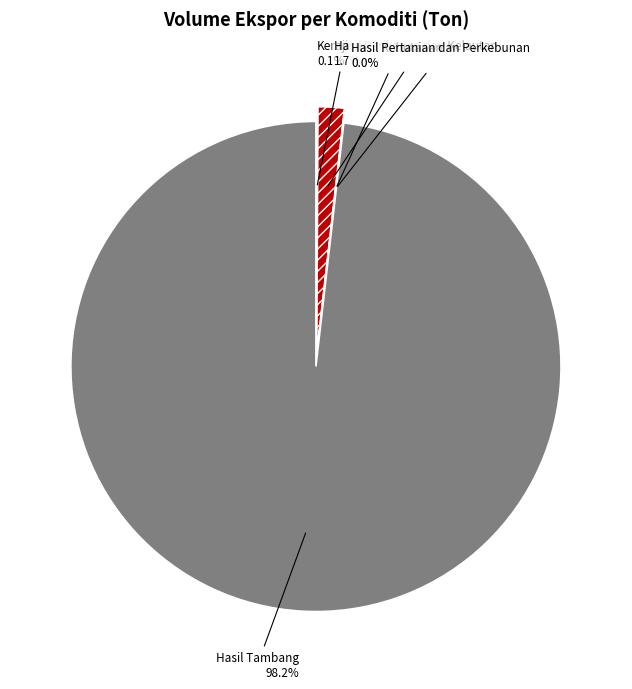

To the nearest percent, what is the combined percentage of Hasil Tambang and Hasil Perikanan dan Kelautan?

100%